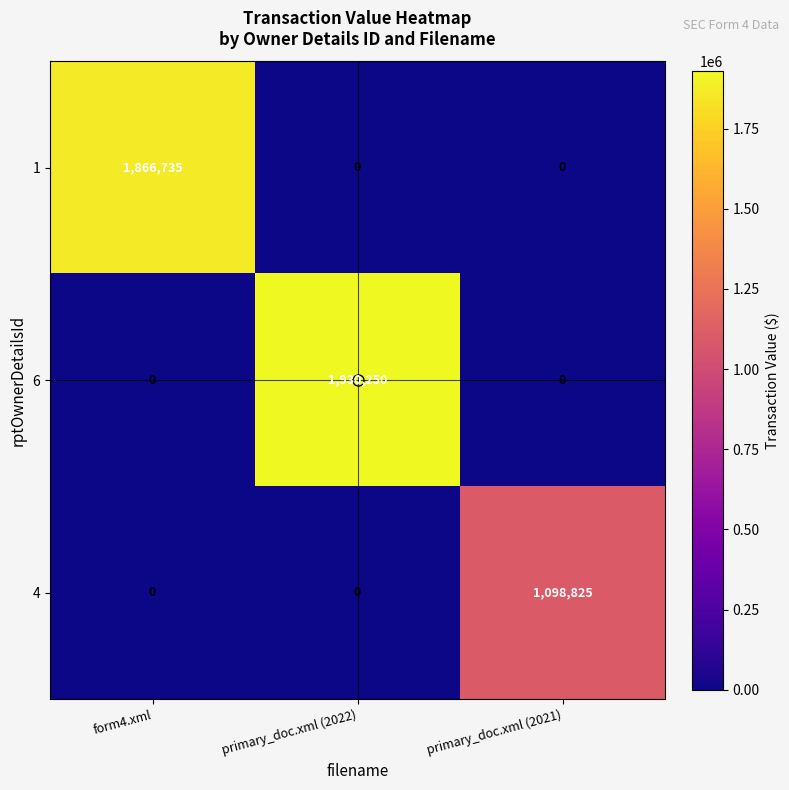

Count the 1 values in the range 0 to 1866735.

3